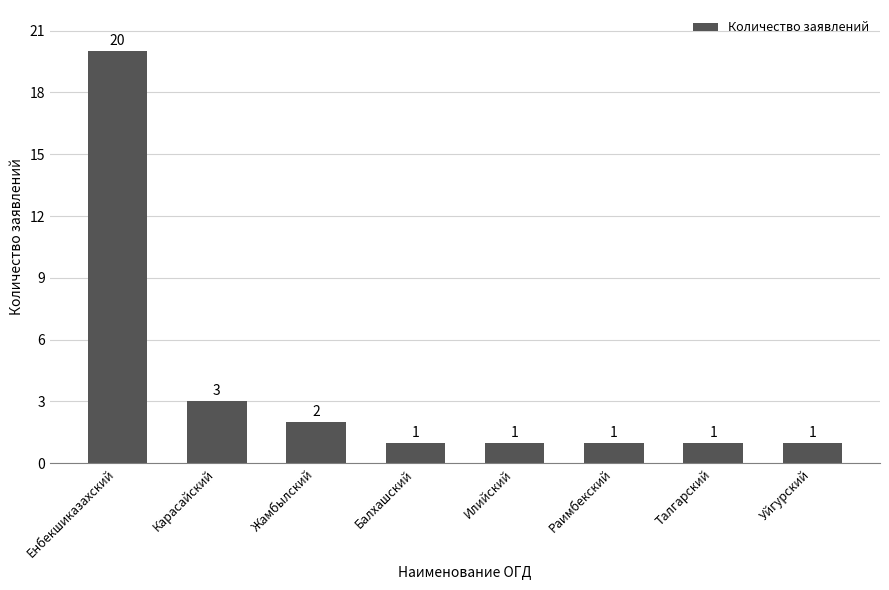

The chart shows a value of 1 at Раимбекский. True or false?

True